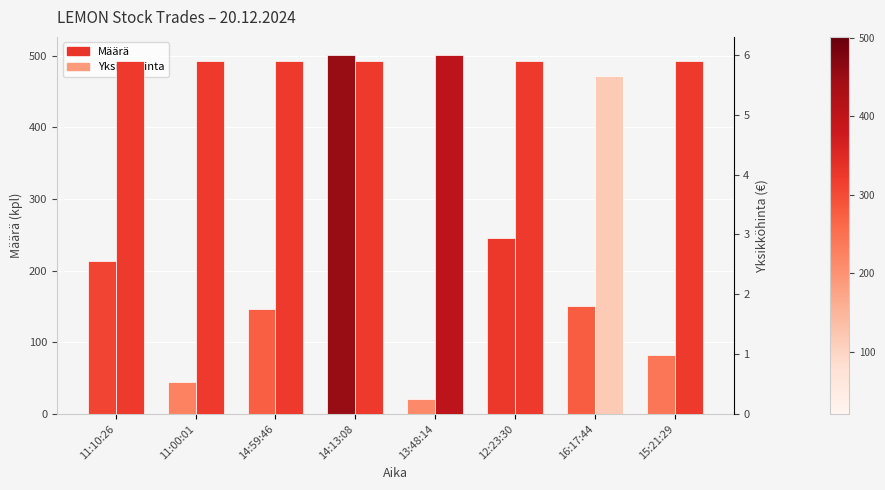

At which category does the chart reach its peak across all series?

14:13:08